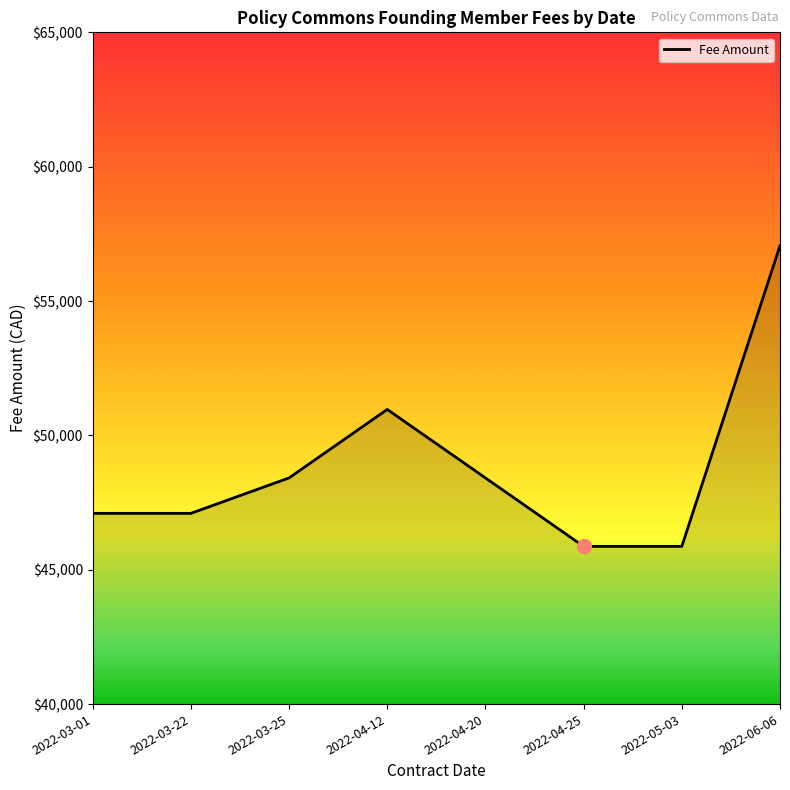

Does the chart display data point markers on the line(s)?

No